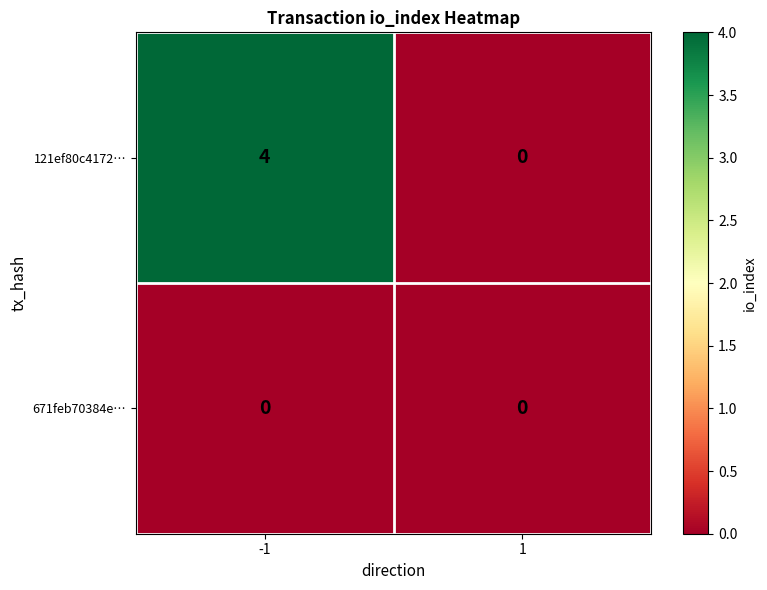

Reading left to right, list all the values displayed in this chart.

121ef80c4172…: 4	0
671feb70384e…: 0	0